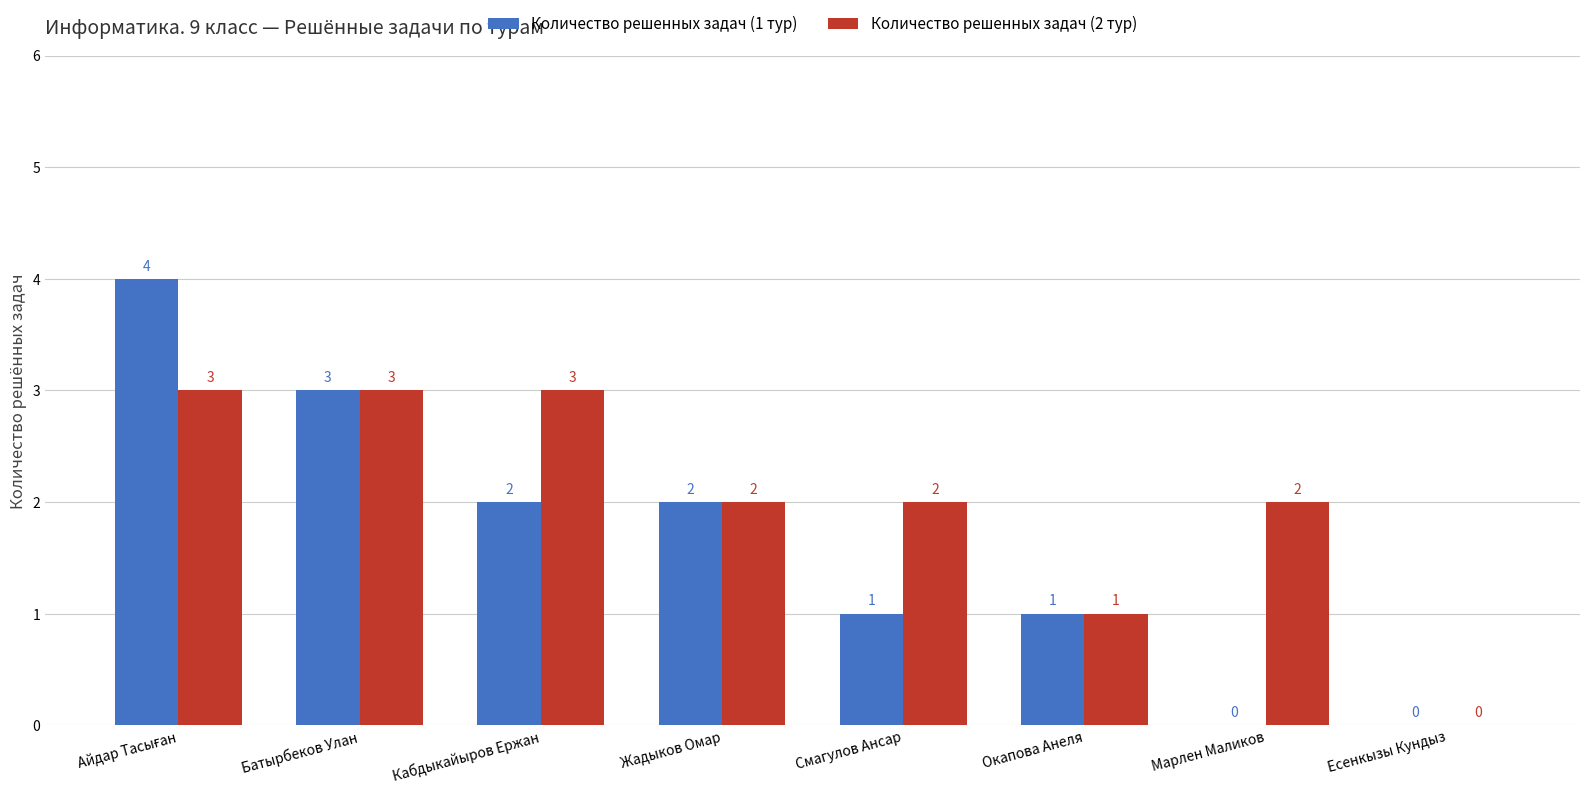

Between Жадыков Омар and Марлен Маликов, which series saw the biggest shift?

Количество решенных задач (1 тур)